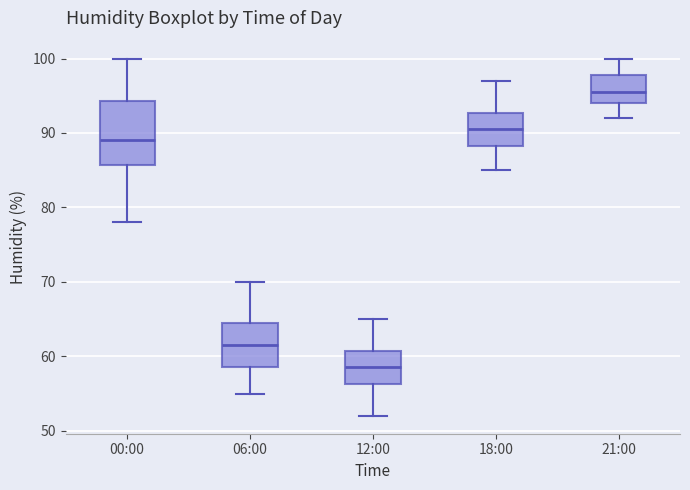

Reading left to right, transcribe this box plot: for each box, give where its median line is, the range the box spans, and where its two whiskers end, as read against the y-axis. The values are not printed on the chart, so give them approximately, as read against the axis.

00:00: median 89, box 86 to 94, whiskers 78 to 100
06:00: median 62, box 59 to 65, whiskers 55 to 70
12:00: median 59, box 56 to 61, whiskers 52 to 65
18:00: median 91, box 88 to 93, whiskers 85 to 97
21:00: median 96, box 94 to 98, whiskers 92 to 100